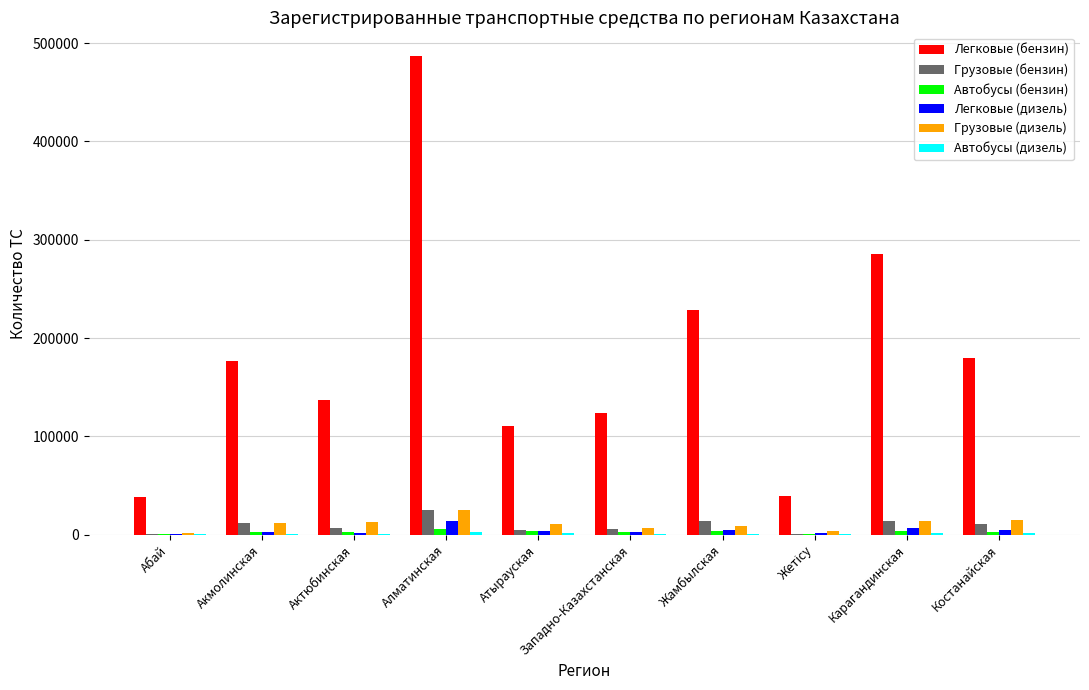

How many groups of bars are there?

10